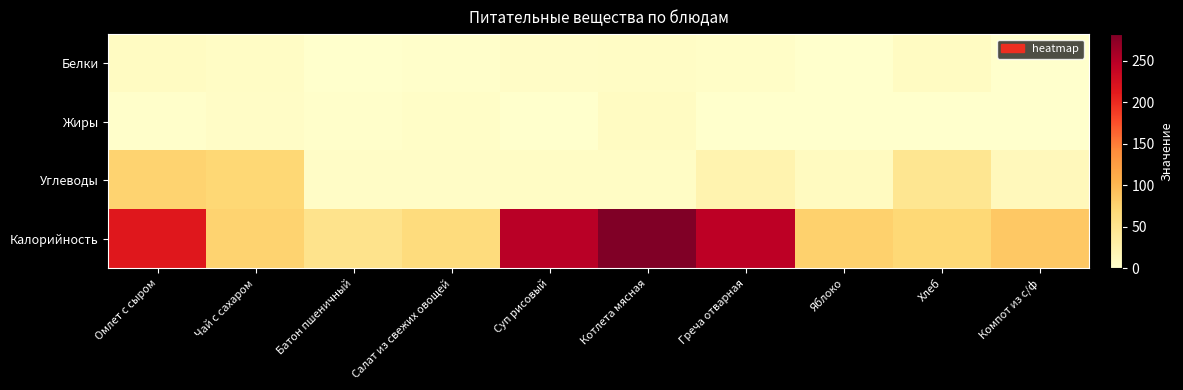

Rank the series by their maximum value, from lowest to highest.

Жиры, Белки, Углеводы, Калорийность